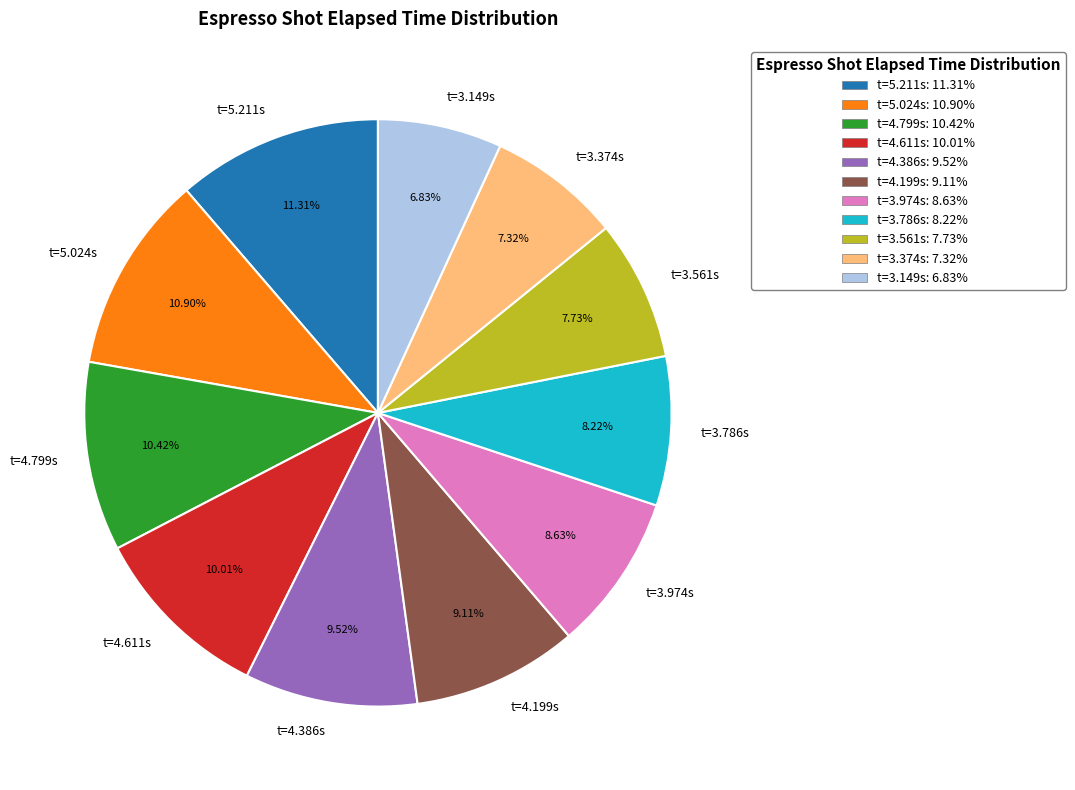

How many slices are in this pie chart?

11